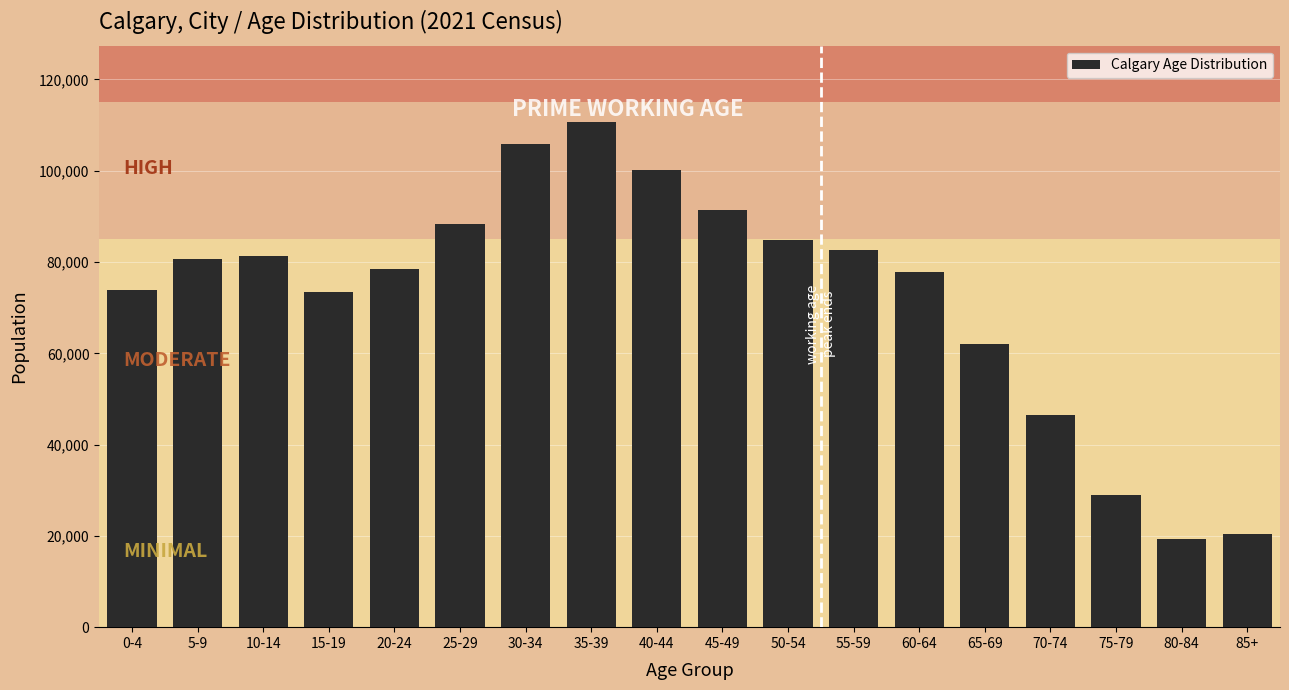

What is the difference between the maximum and minimum values?

91360